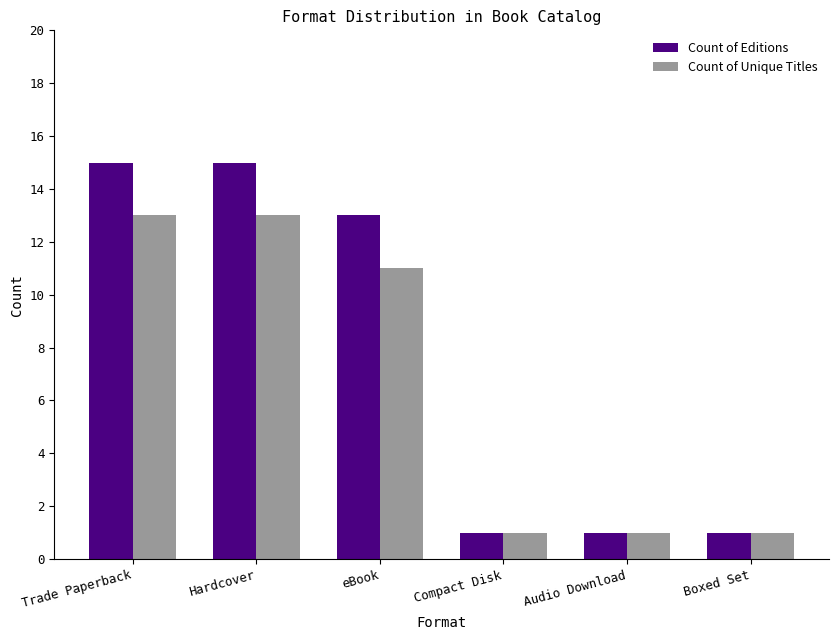

At how many categories does at least one series exceed 7?

3